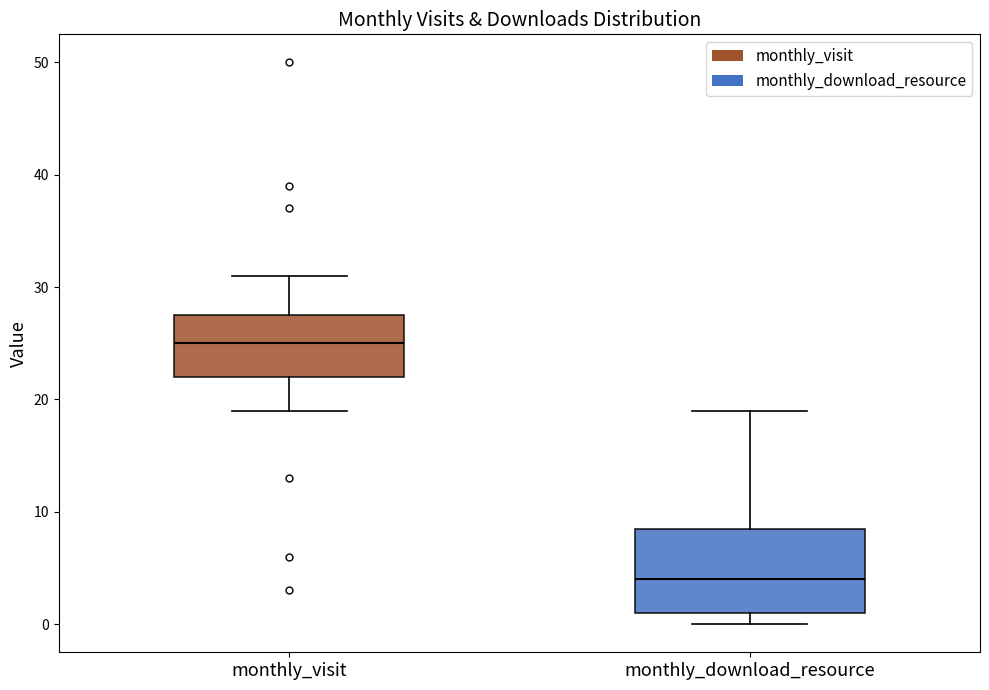

Where does the lower whisker of the box for monthly_visit end on the y-axis? The values are not printed on the chart, so give them approximately, as read against the axis.

19